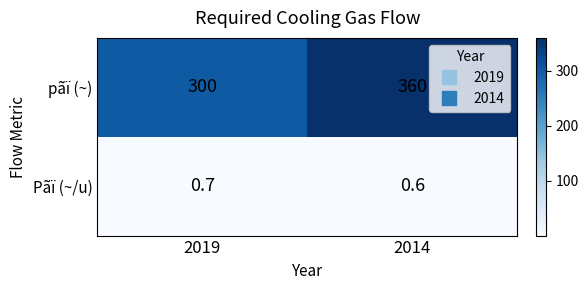

True or false: Pãï (~/u) has a value of 1.2 at 2019.

False